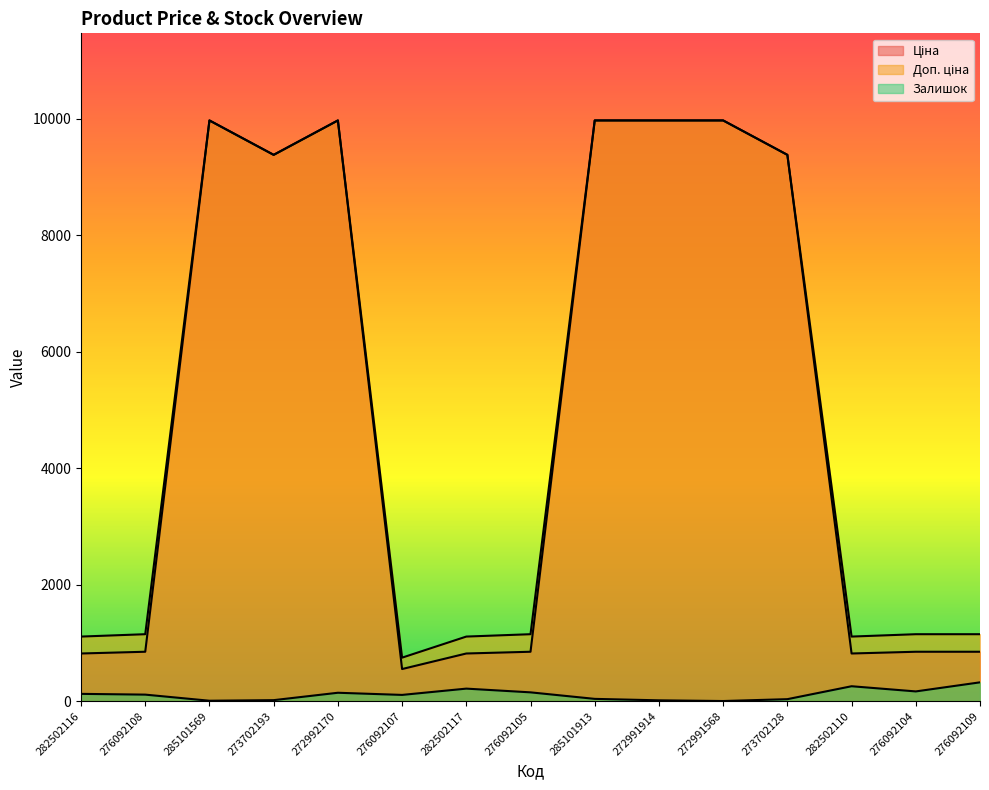

Reading left to right, transcribe all the data shown in this chart.

Ціна: 818.5	848.4	9975.0	9384.0	9975.0	551.5	818.5	848.4	9975.0	9975.0	9975.0	9384.0	818.5	848.4	848.4
Доп. ціна: 1109.2	1149.7	9975.0	9384.0	9975.0	747.0	1109.2	1149.7	9975.0	9975.0	9975.0	9384.0	1109.2	1149.7	1149.7
Залишок: 125.0	112.0	7.0	17.0	144.0	107.0	215.0	151.0	39.0	14.0	2.0	34.0	256.0	167.0	323.0